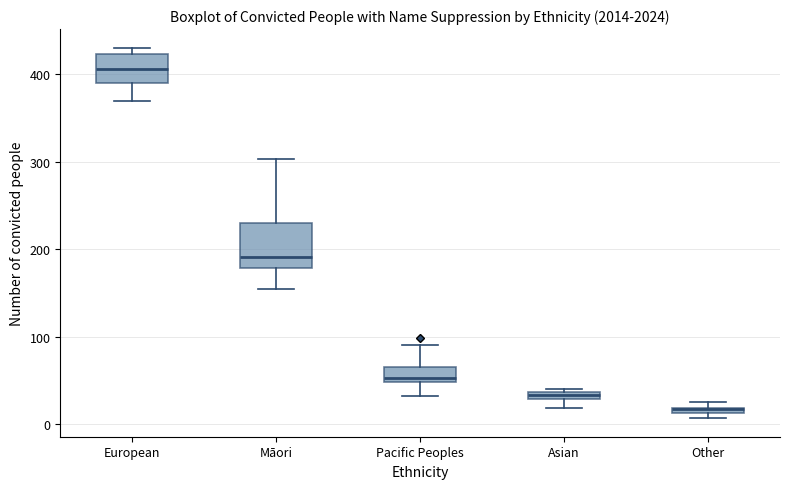

Which box has the highest median line?

European